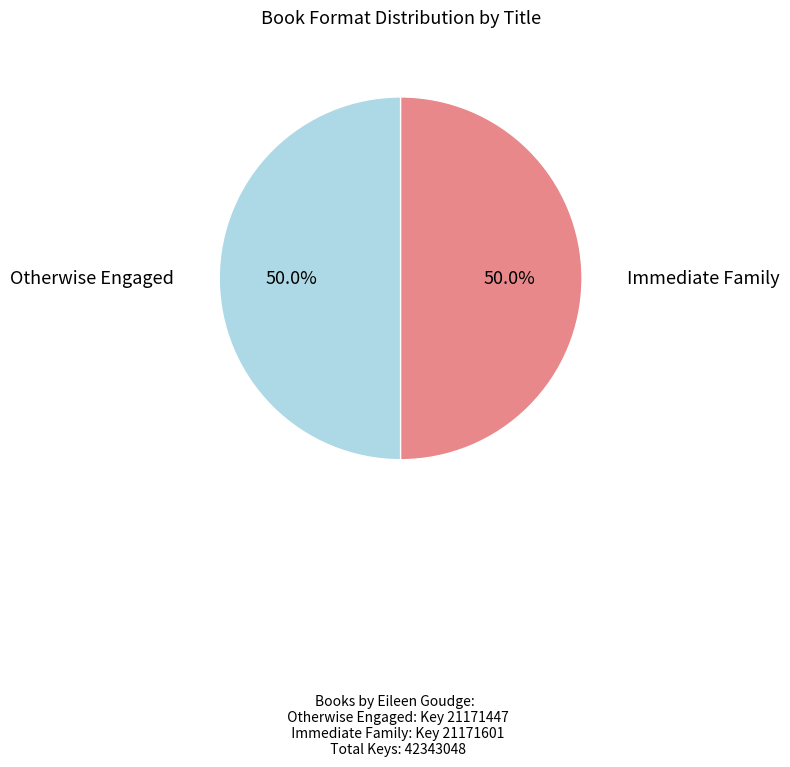

Combined, do Otherwise Engaged and Immediate Family account for over 50%?

Yes